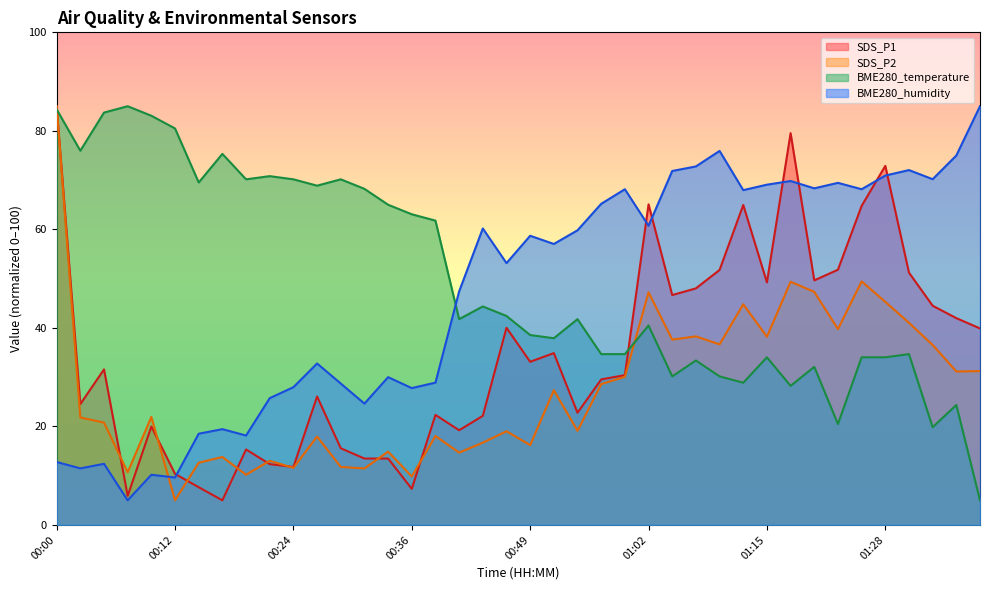

Reading right to left, what are all the values shown in this chart?

SDS_P1: 01:39=39.9	01:36=42.0	01:34=44.5	01:31=51.2	01:28=72.9	01:26=64.8	01:23=51.8	01:21=49.6	01:18=79.5	01:15=49.2	01:12=65.0	01:10=51.8	01:07=48.0	01:05=46.7	01:02=65.1	01:00=30.4	00:57=29.5	00:54=22.8	00:52=34.9	00:49=33.1	00:46=40.0	00:44=22.1	00:41=19.2	00:38=22.3	00:36=7.3	00:34=13.5	00:31=13.5	00:29=15.6	00:26=26.1	00:24=11.8	00:21=12.3	00:19=15.3	00:17=5.0	00:14=7.7	00:12=10.4	00:09=20.0	00:07=5.9	00:04=31.6	00:02=24.5	00:00=85.0
SDS_P2: 01:39=31.2	01:36=31.2	01:34=36.5	01:31=41.0	01:28=45.3	01:26=49.4	01:23=39.8	01:21=47.3	01:18=49.4	01:15=38.2	01:12=44.8	01:10=36.7	01:07=38.3	01:05=37.6	01:02=47.2	01:00=30.1	00:57=28.6	00:54=19.1	00:52=27.4	00:49=16.2	00:46=19.0	00:44=16.7	00:41=14.7	00:38=18.1	00:36=9.8	00:34=14.9	00:31=11.5	00:29=11.8	00:26=17.9	00:24=11.6	00:21=13.0	00:19=10.2	00:17=13.8	00:14=12.6	00:12=5.0	00:09=21.9	00:07=10.7	00:04=20.8	00:02=21.8	00:00=85.0
BME280_temperature: 01:39=5.0	01:36=24.4	01:34=19.8	01:31=34.7	01:28=34.0	01:26=34.0	01:23=20.5	01:21=32.1	01:18=28.2	01:15=34.0	01:12=28.9	01:10=30.2	01:07=33.4	01:05=30.2	01:02=40.5	01:00=34.7	00:57=34.7	00:54=41.8	00:52=37.9	00:49=38.5	00:46=42.4	00:44=44.4	00:41=41.8	00:38=61.8	00:36=63.1	00:34=65.0	00:31=68.2	00:29=70.2	00:26=68.9	00:24=70.2	00:21=70.8	00:19=70.2	00:17=75.3	00:14=69.5	00:12=80.5	00:09=83.1	00:07=85.0	00:04=83.7	00:02=76.0	00:00=84.4
BME280_humidity: 01:39=85.0	01:36=75.0	01:34=70.2	01:31=72.0	01:28=70.9	01:26=68.1	01:23=69.4	01:21=68.3	01:18=69.8	01:15=69.1	01:12=68.0	01:10=75.9	01:07=72.8	01:05=71.9	01:02=60.7	01:00=68.1	00:57=65.2	00:54=59.8	00:52=57.0	00:49=58.7	00:46=53.1	00:44=60.2	00:41=47.4	00:38=28.9	00:36=27.8	00:34=30.0	00:31=24.6	00:29=28.7	00:26=32.8	00:24=28.0	00:21=25.7	00:19=18.1	00:17=19.4	00:14=18.5	00:12=9.6	00:09=10.2	00:07=5.0	00:04=12.4	00:02=11.5	00:00=12.8